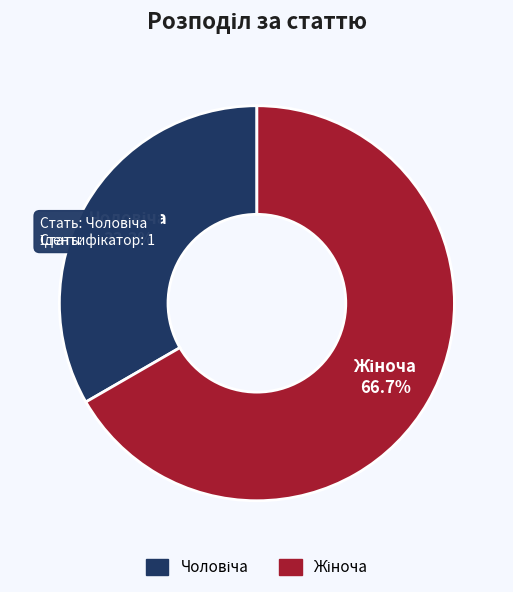

How many slices are in this pie chart?

2